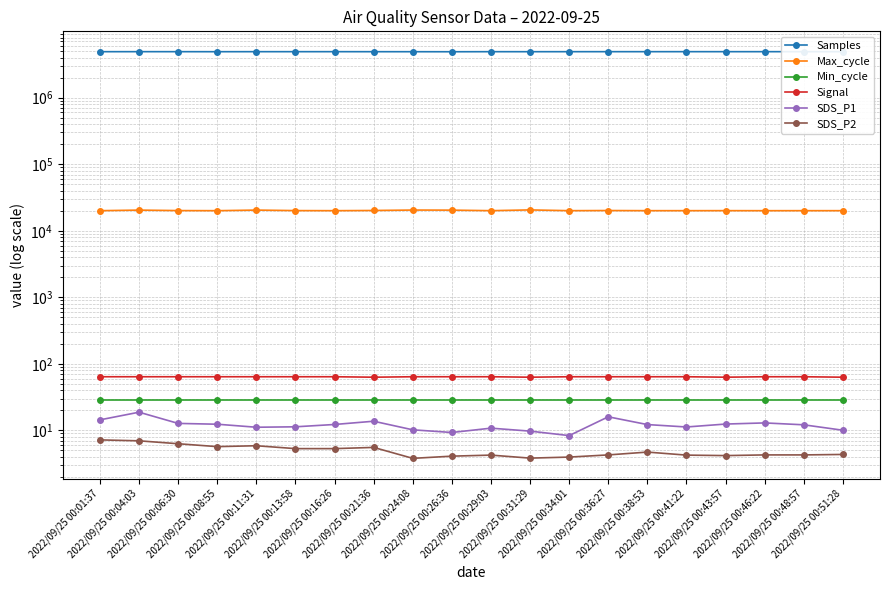

Reading right to left, list all the values displayed in this chart.

Samples: 4913055.0	4913240.0	4914727.0	4914352.0	4915671.0	4914039.0	4914672.0	4912687.0	4909874.0	4911832.0	4902189.0	4908139.0	4910864.0	4914608.0	4913408.0	4913764.0	4909377.0	4914083.0	4915773.0	4911670.0
Max_cycle: 20044.0	20047.0	20036.0	20062.0	20047.0	20044.0	20143.0	20044.0	20574.0	20043.0	20416.0	20474.0	20175.0	20040.0	20095.0	20452.0	20035.0	20107.0	20437.0	20040.0
Min_cycle: 29.0	29.0	29.0	29.0	29.0	29.0	29.0	29.0	29.0	29.0	29.0	29.0	29.0	29.0	29.0	29.0	29.0	29.0	29.0	29.0
Signal: 63.0	64.0	64.0	63.0	64.0	64.0	64.0	64.0	63.0	64.0	64.0	64.0	63.0	64.0	64.0	64.0	64.0	64.0	64.0	64.0
SDS_P1: 10.1	12.1	12.9	12.4	11.2	12.2	16.0	8.3	9.8	10.8	9.3	10.2	13.7	12.3	11.3	11.2	12.4	12.7	18.8	14.4
SDS_P2: 4.3	4.3	4.3	4.2	4.2	4.7	4.3	4.0	3.8	4.2	4.1	3.8	5.5	5.3	5.3	5.9	5.7	6.3	7.0	7.2